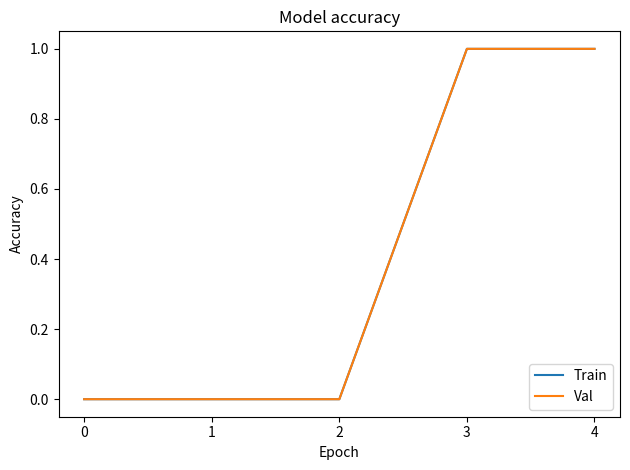

How many lines are shown in the chart?

2